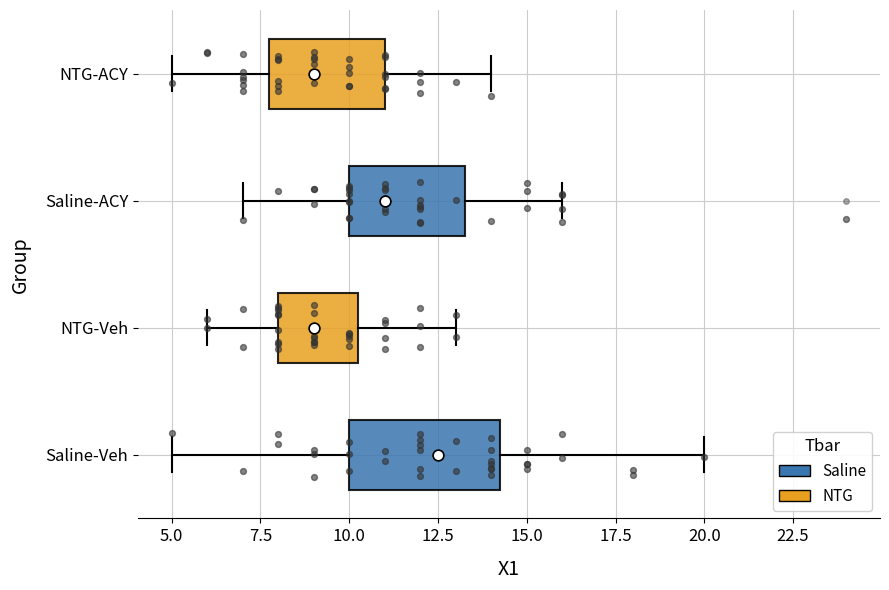

Where does the left whisker of the box for NTG-Veh end on the x-axis? The values are not printed on the chart, so give them approximately, as read against the axis.

6.0